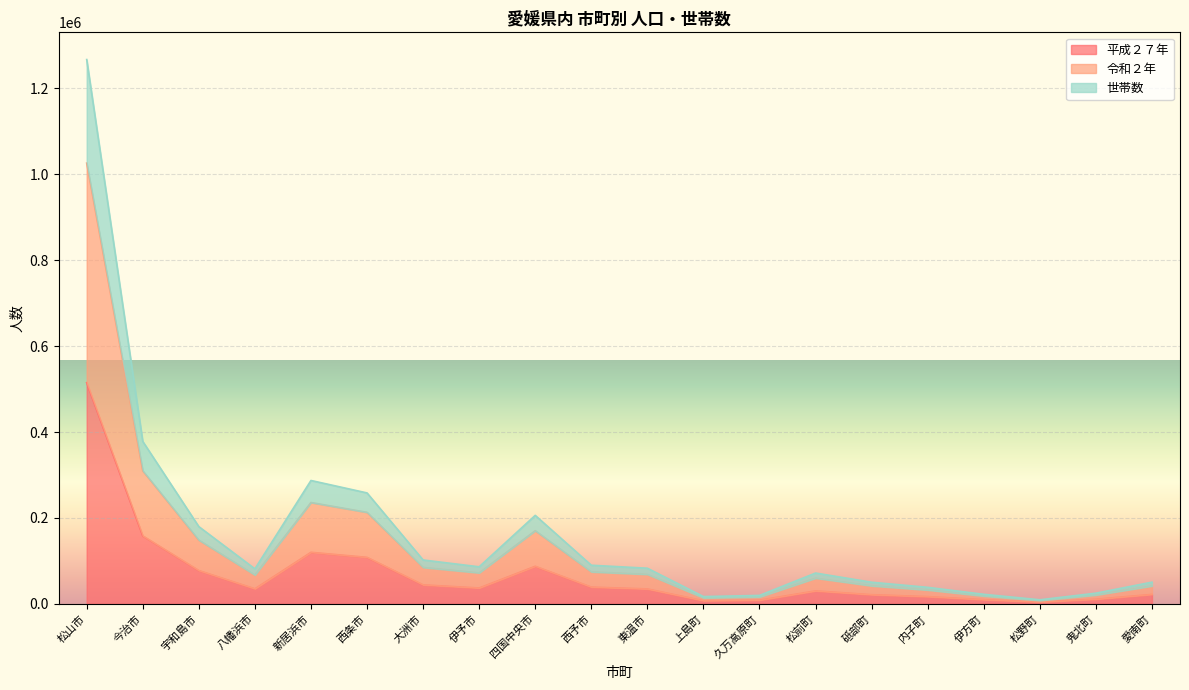

What is the difference between the highest and lowest values at 内子町?

21580